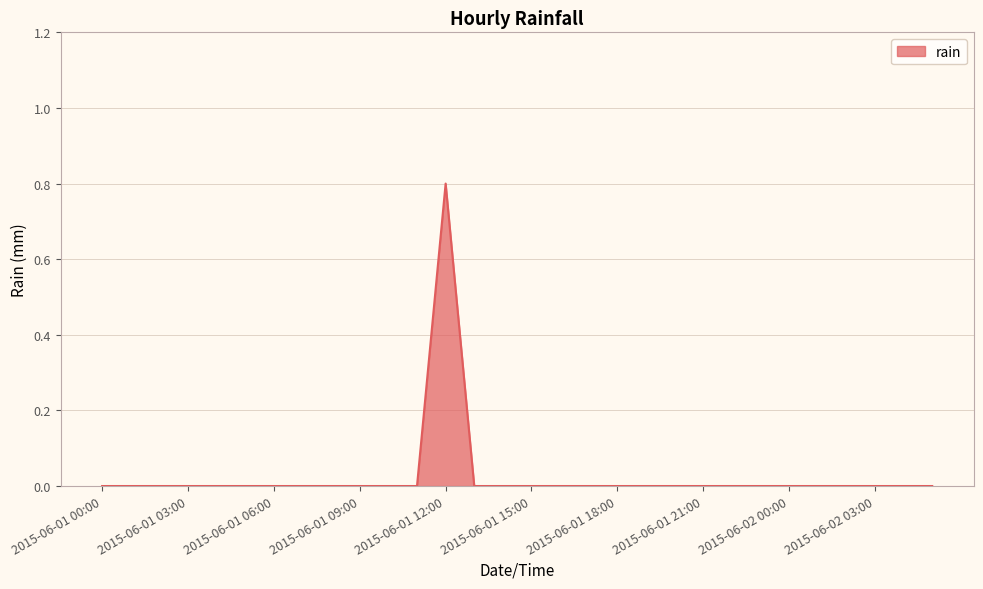

What is the difference between the maximum and minimum values?

0.8